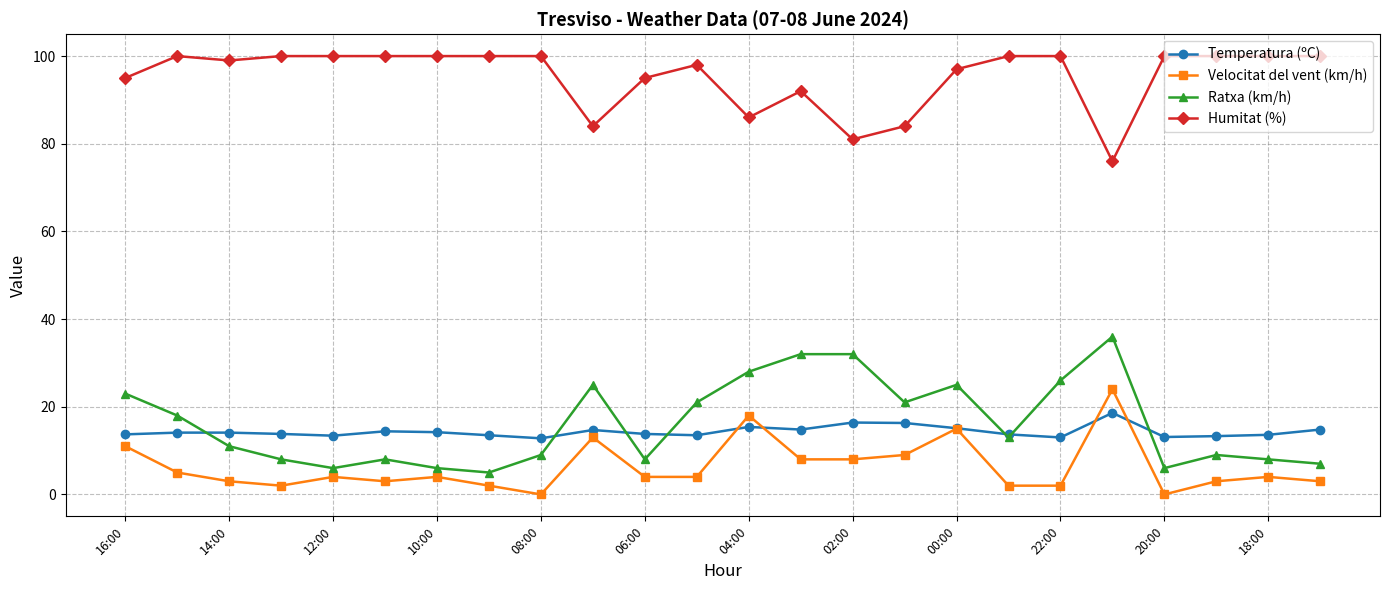

What is the greatest value displayed?

100.0